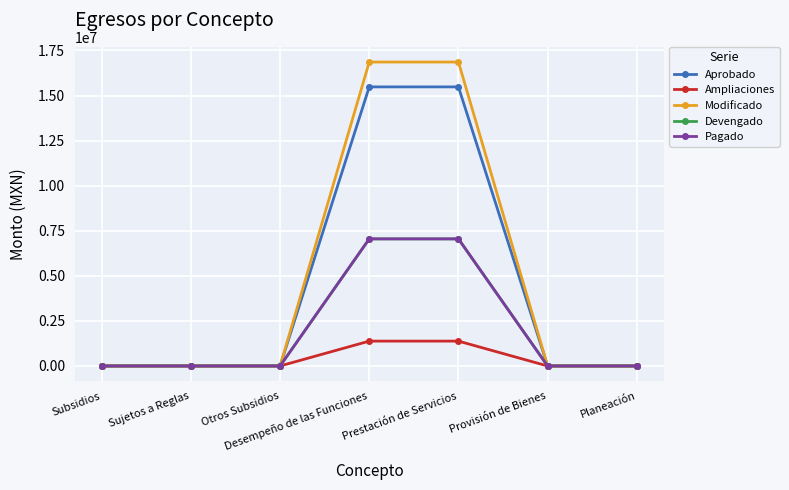

At which category is the sum across all series the highest?

Desempeño de las Funciones